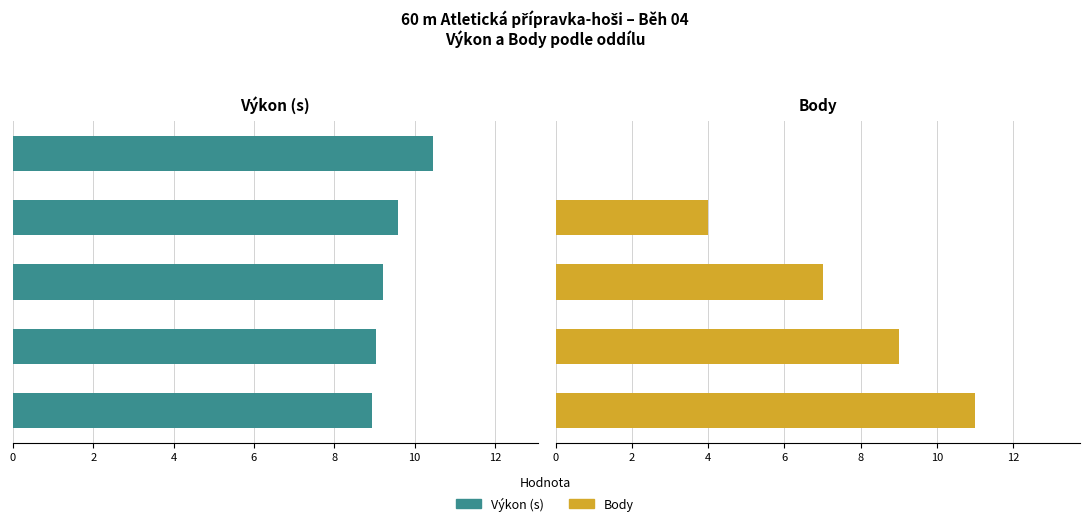

What is the highest value of the Body series?

11.0